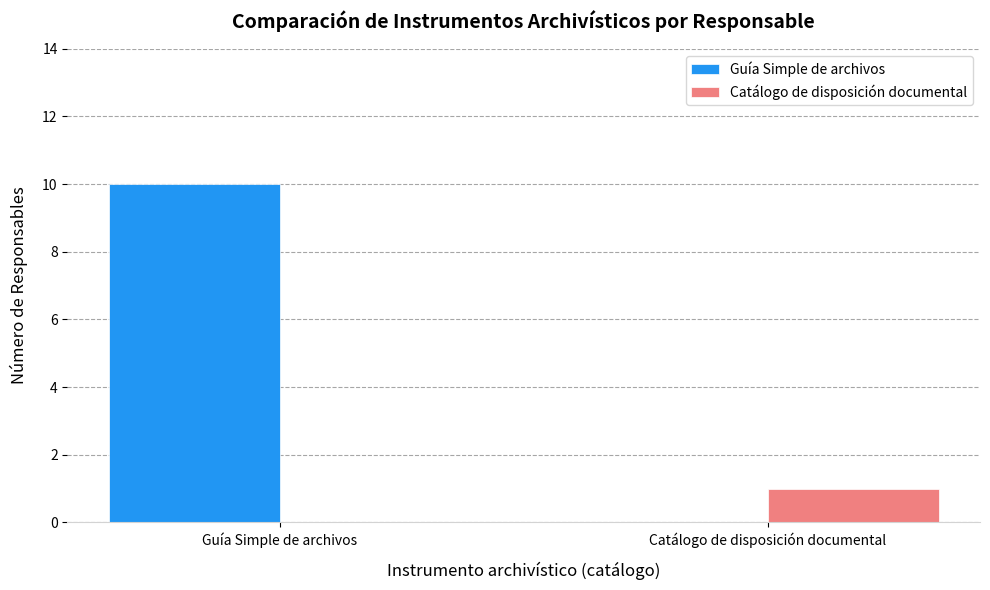

Which series has the largest total across all categories?

Guía Simple de archivos